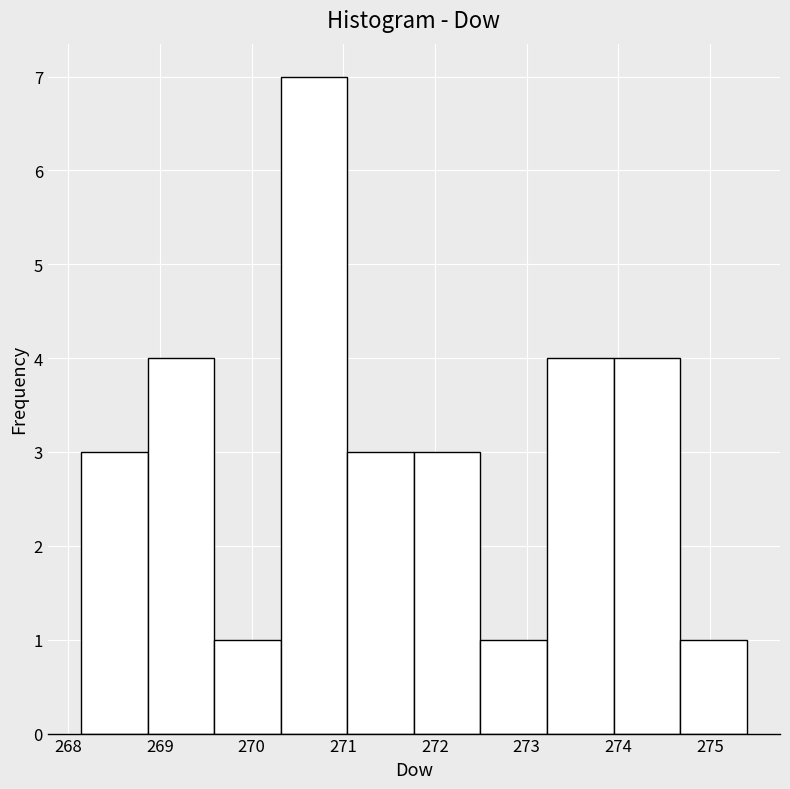

Reading left to right, transcribe this chart: for each bar, give the range it covers on the x-axis and its height. Neither the bar edges nor the heights are printed on the chart, so give them approximately, as read against the axes.

268.1 to 268.9: 3
268.9 to 269.6: 4
269.6 to 270.3: 1
270.3 to 271.0: 7
271.0 to 271.8: 3
271.8 to 272.5: 3
272.5 to 273.2: 1
273.2 to 273.9: 4
273.9 to 274.7: 4
274.7 to 275.4: 1